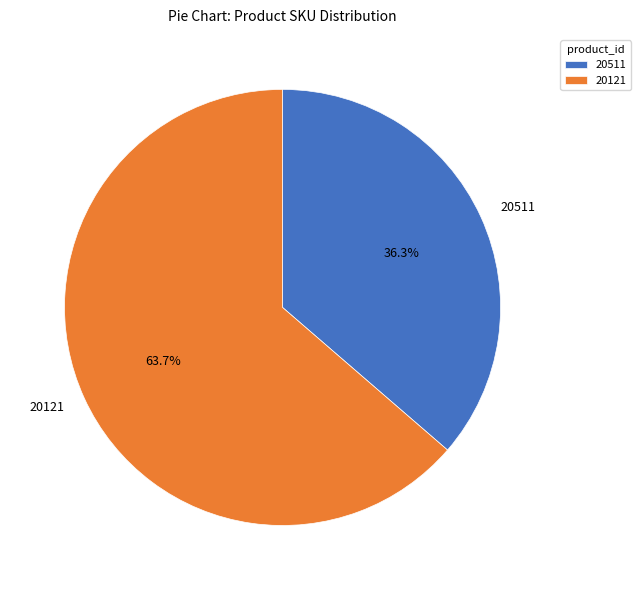

True or false: 20121 accounts for 70% of the total.

False